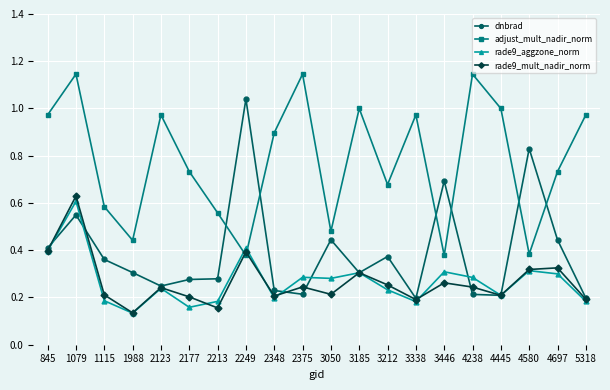

At which category is the sum across all series the highest?

1079